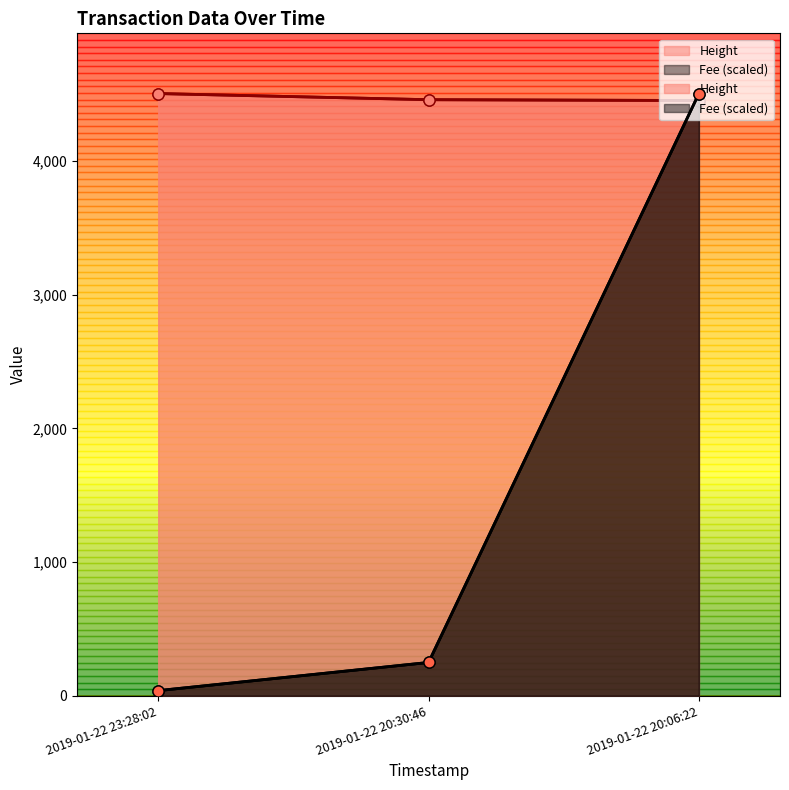

Does the chart display data point markers on the line(s)?

Yes